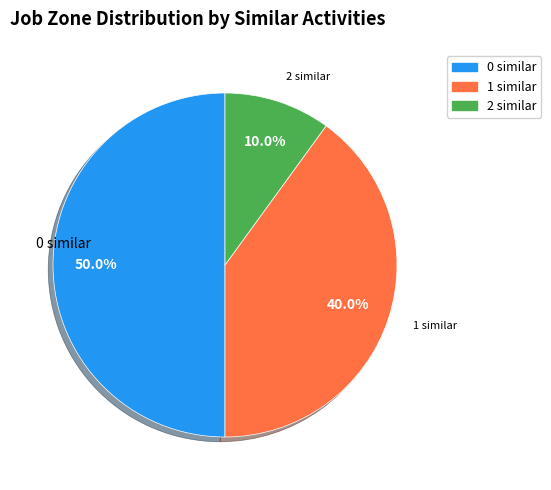

How many segments does this pie chart have?

3